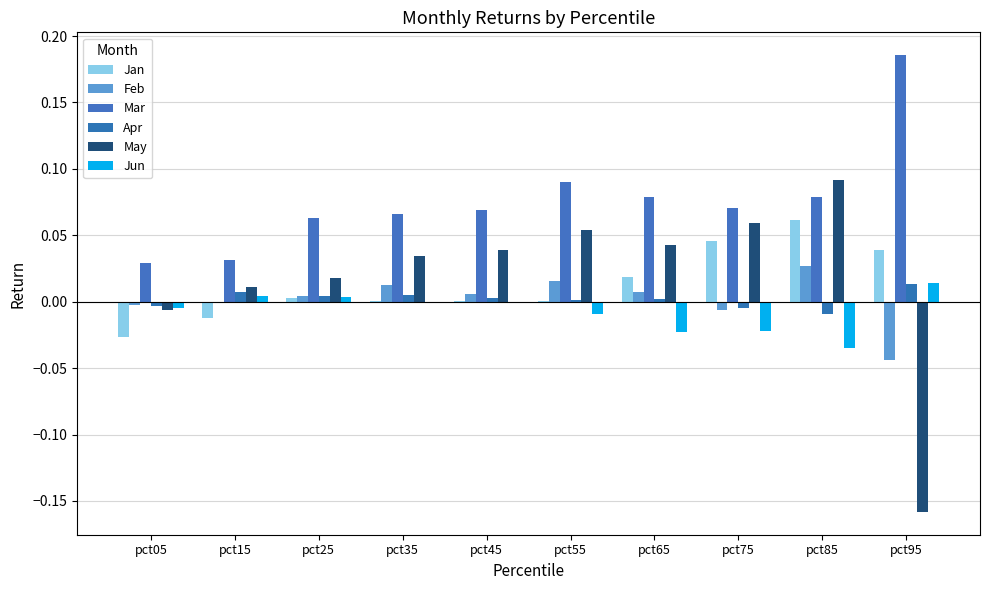

Between pct55 and pct95, which is larger?

pct95